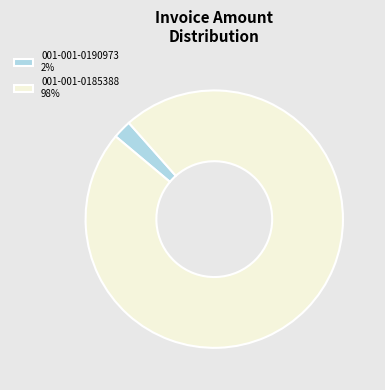

Count the number of slices in the pie.

2